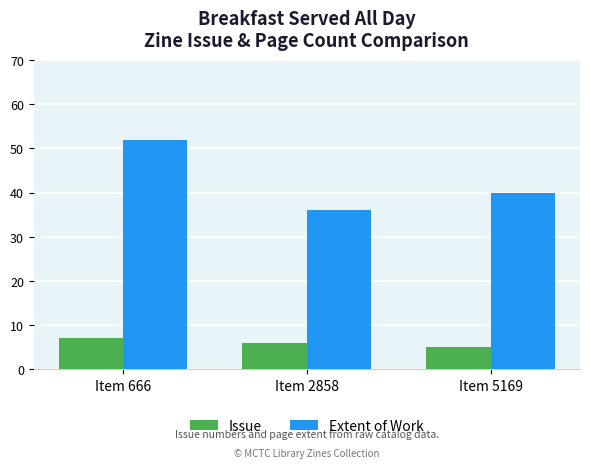

Reading left to right, list all the values displayed in this chart.

Issue: 7	6	5
Extent of Work: 52	36	40